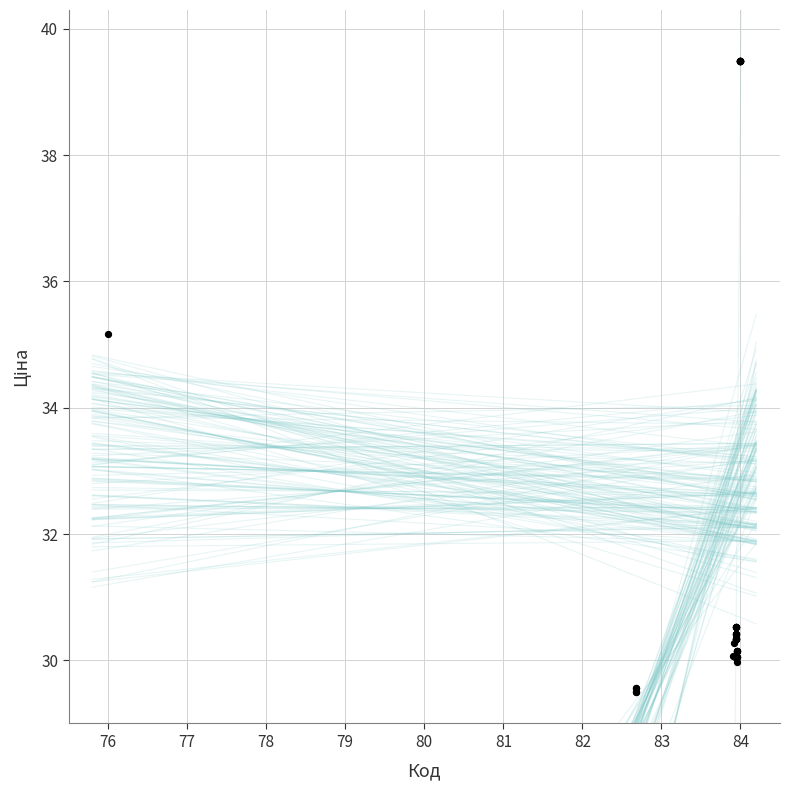

What Y value in the scatter plot is closest to 34?

35.2